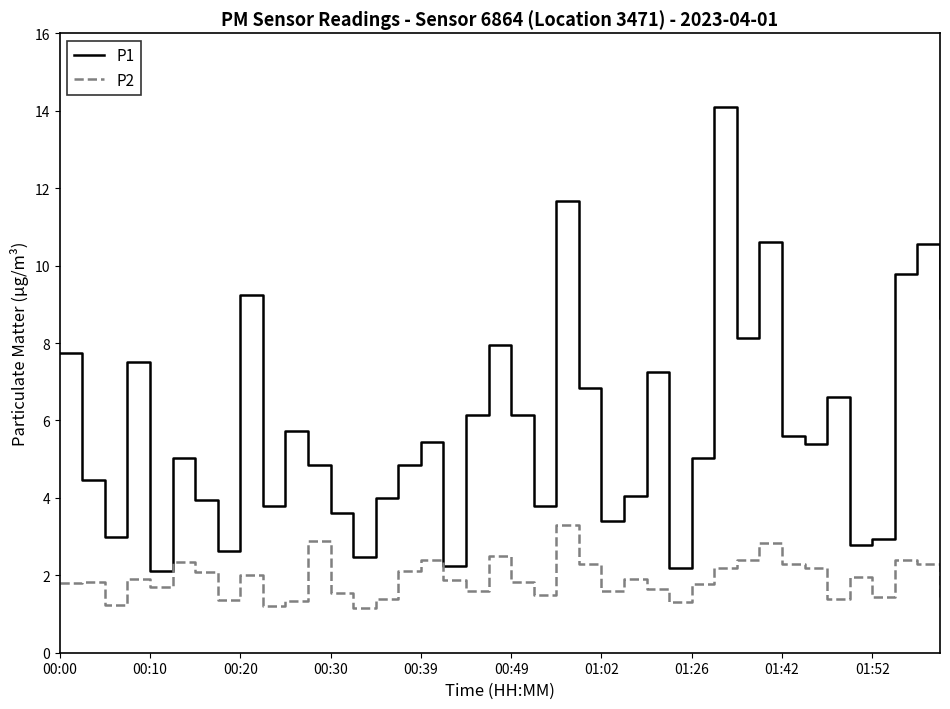

What is the highest value of the P1 series?

14.1